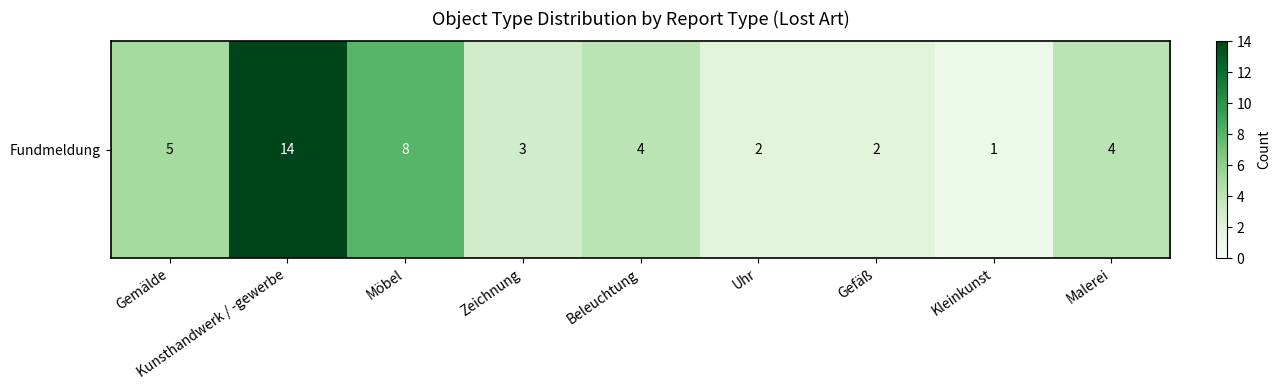

What is the ratio of the value at Gefäß to the value at Gemälde?

0.4